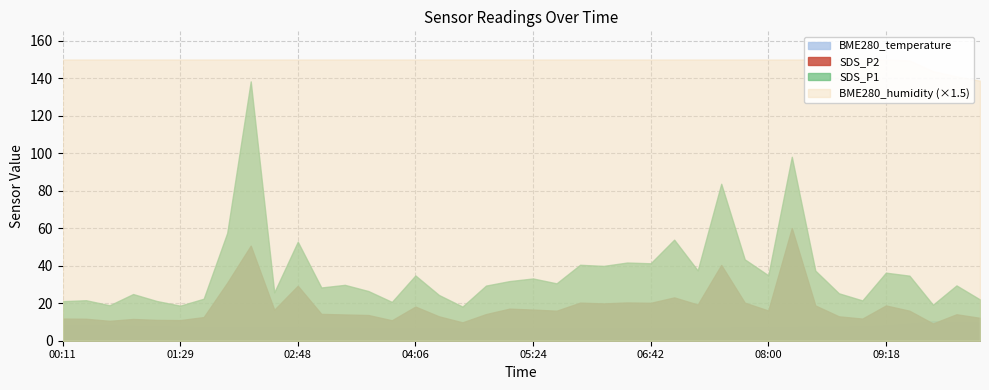

Which series has the largest range (max minus min)?

SDS_P1